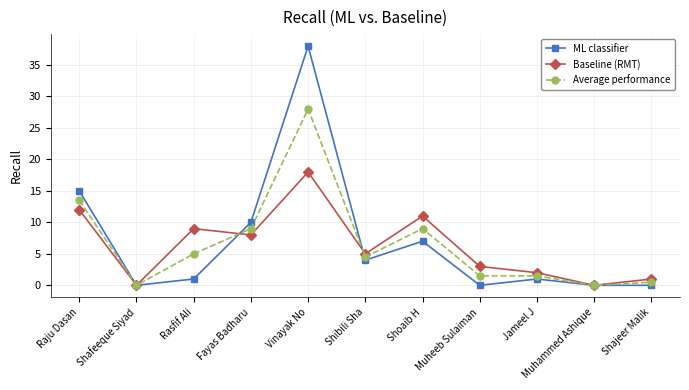

Where is the first local maximum for ML classifier?

Vinayak No